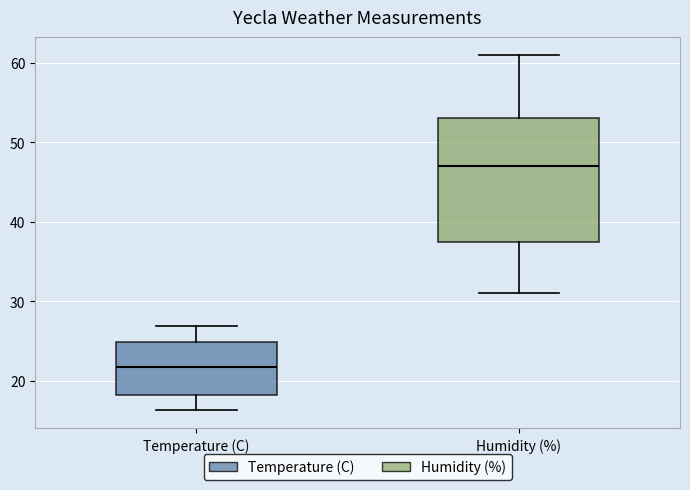

Which box is the tallest, from its lower edge to its upper edge?

Humidity (%)